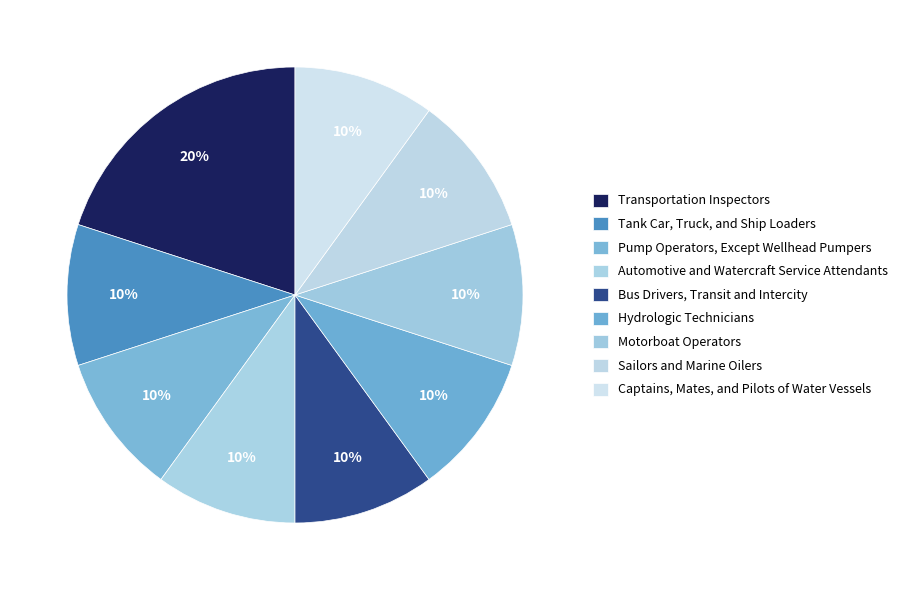

How many segments does this pie chart have?

9